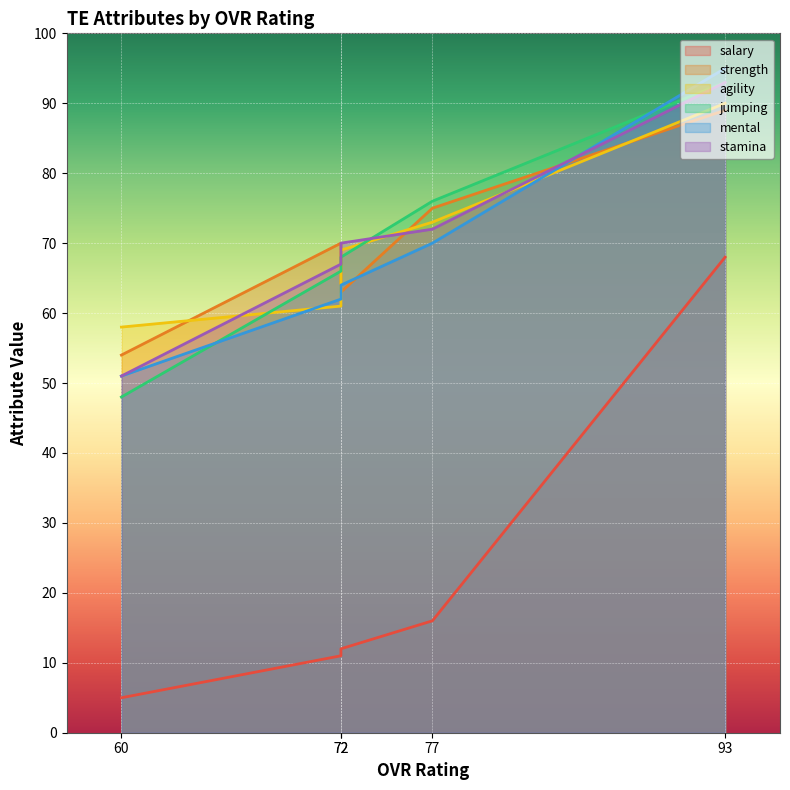

List the series in order of their peak value, highest first.

mental, jumping, stamina, agility, strength, salary